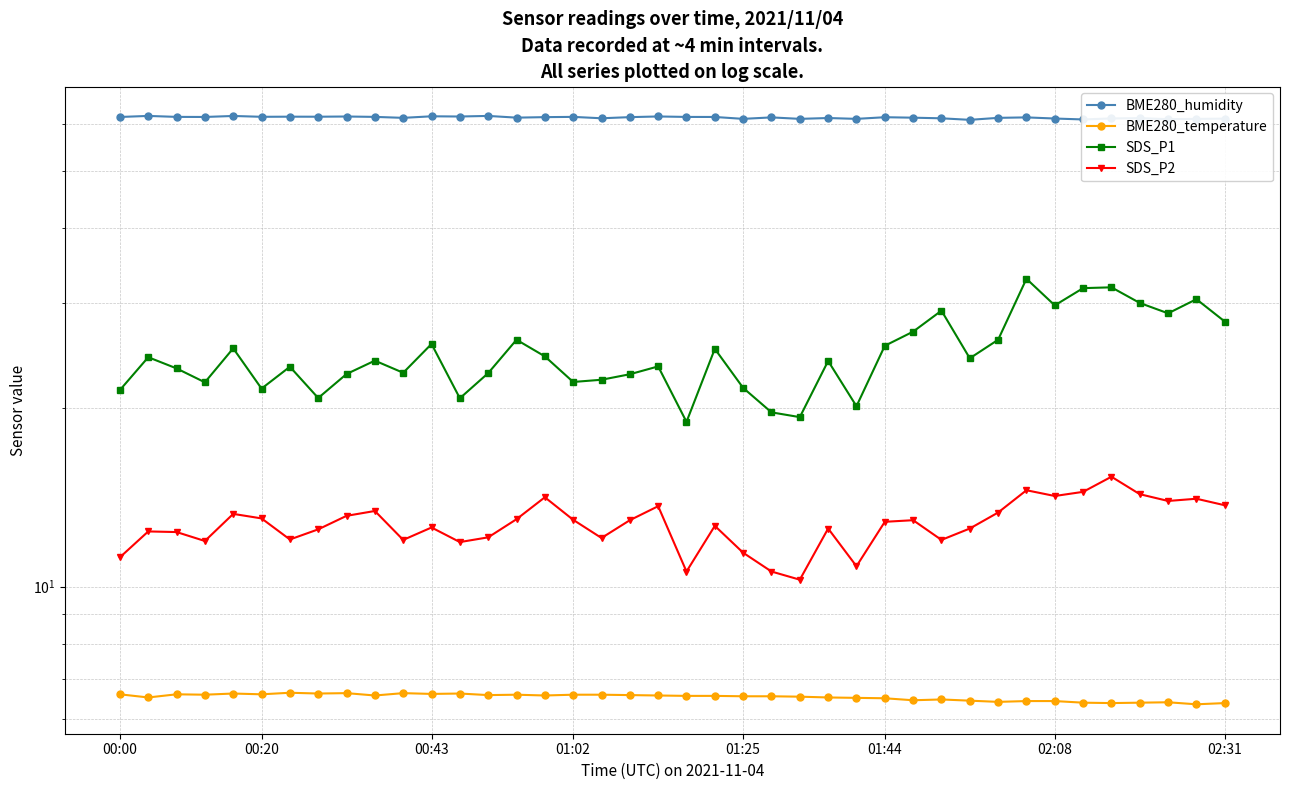

Does the chart display data point markers on the line(s)?

Yes